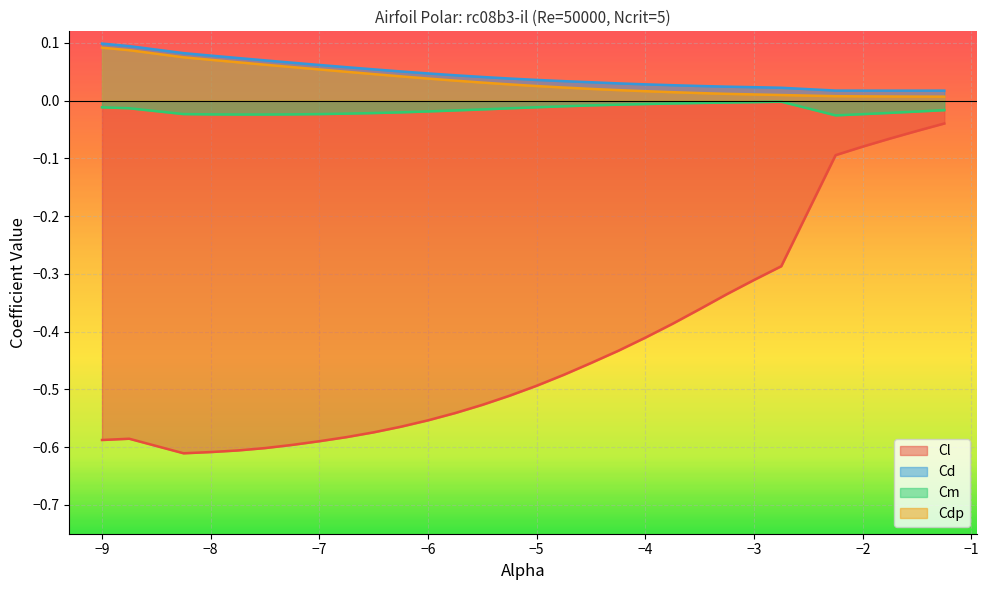

Reading left to right, extract all data points from this chart.

Cl: -0.6	-0.6	-0.6	-0.6	-0.6	-0.6	-0.6	-0.6	-0.6	-0.6	-0.6	-0.6	-0.5	-0.5	-0.5	-0.5	-0.5	-0.5	-0.4	-0.4	-0.4	-0.4	-0.3	-0.3	-0.3	-0.1	-0.1	-0.1	-0.1	-0.0
Cd: 0.1	0.1	0.1	0.1	0.1	0.1	0.1	0.1	0.1	0.1	0.1	0.0	0.0	0.0	0.0	0.0	0.0	0.0	0.0	0.0	0.0	0.0	0.0	0.0	0.0	0.0	0.0	0.0	0.0	0.0
Cm: -0.0	-0.0	-0.0	-0.0	-0.0	-0.0	-0.0	-0.0	-0.0	-0.0	-0.0	-0.0	-0.0	-0.0	-0.0	-0.0	-0.0	-0.0	-0.0	-0.0	-0.0	-0.0	-0.0	-0.0	-0.0	-0.0	-0.0	-0.0	-0.0	-0.0
Cdp: 0.1	0.1	0.1	0.1	0.1	0.1	0.1	0.1	0.0	0.0	0.0	0.0	0.0	0.0	0.0	0.0	0.0	0.0	0.0	0.0	0.0	0.0	0.0	0.0	0.0	0.0	0.0	0.0	0.0	0.0